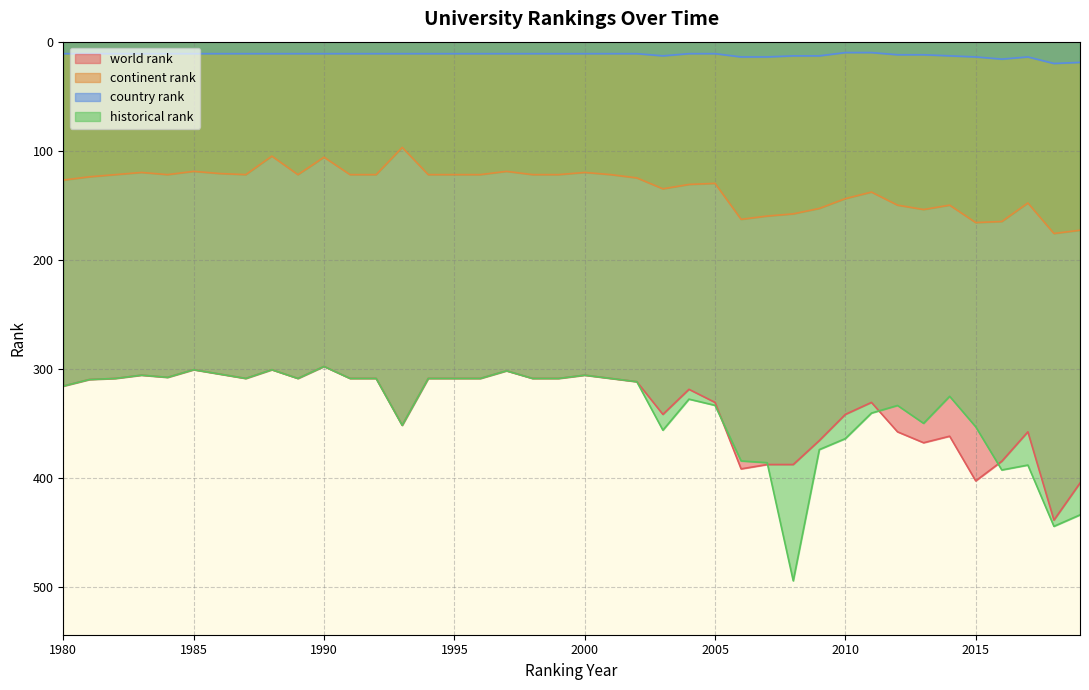

Which category has the highest value across all series?

2008